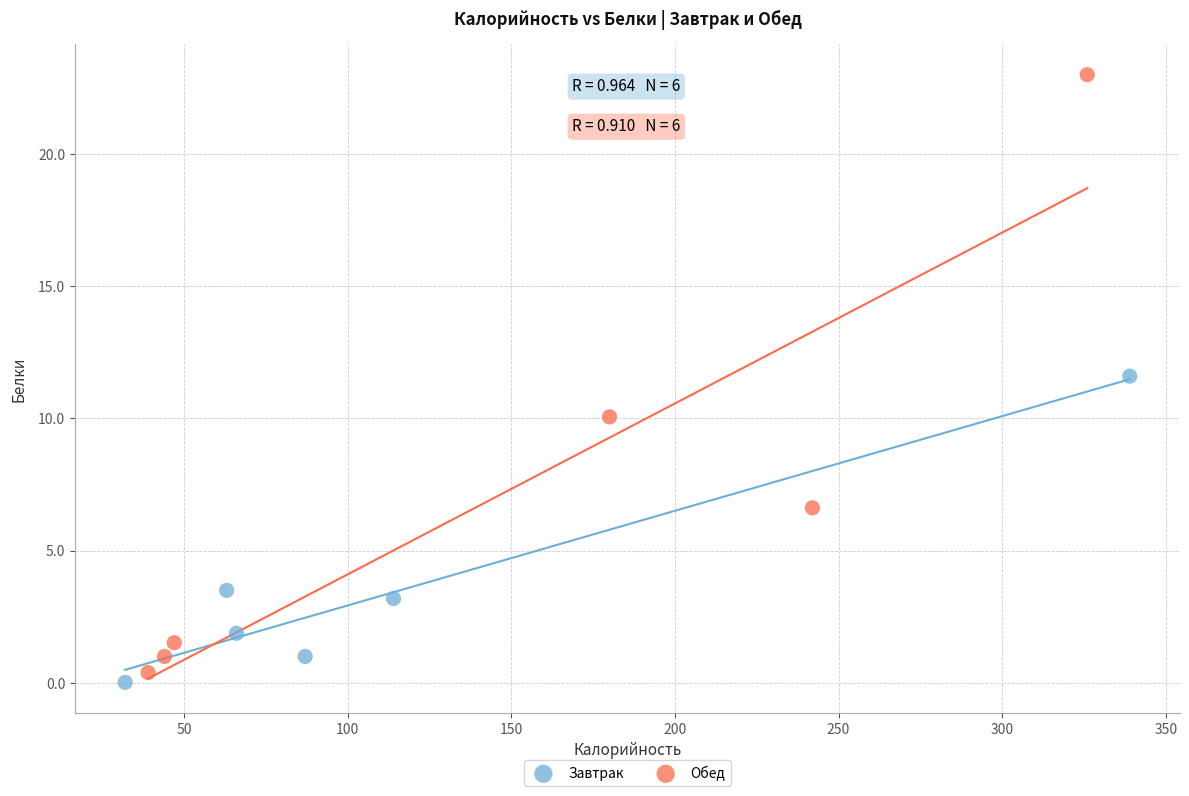

Which series reaches the maximum Y coordinate?

Обед